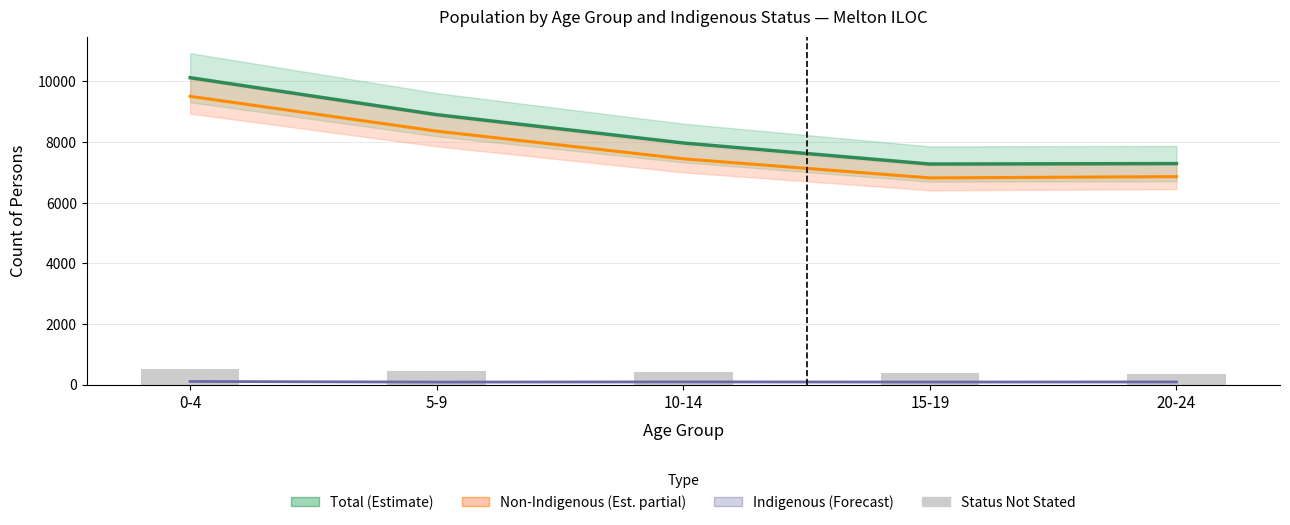

Which series changed the most between 0-4 and 20-24?

Total (Estimate)